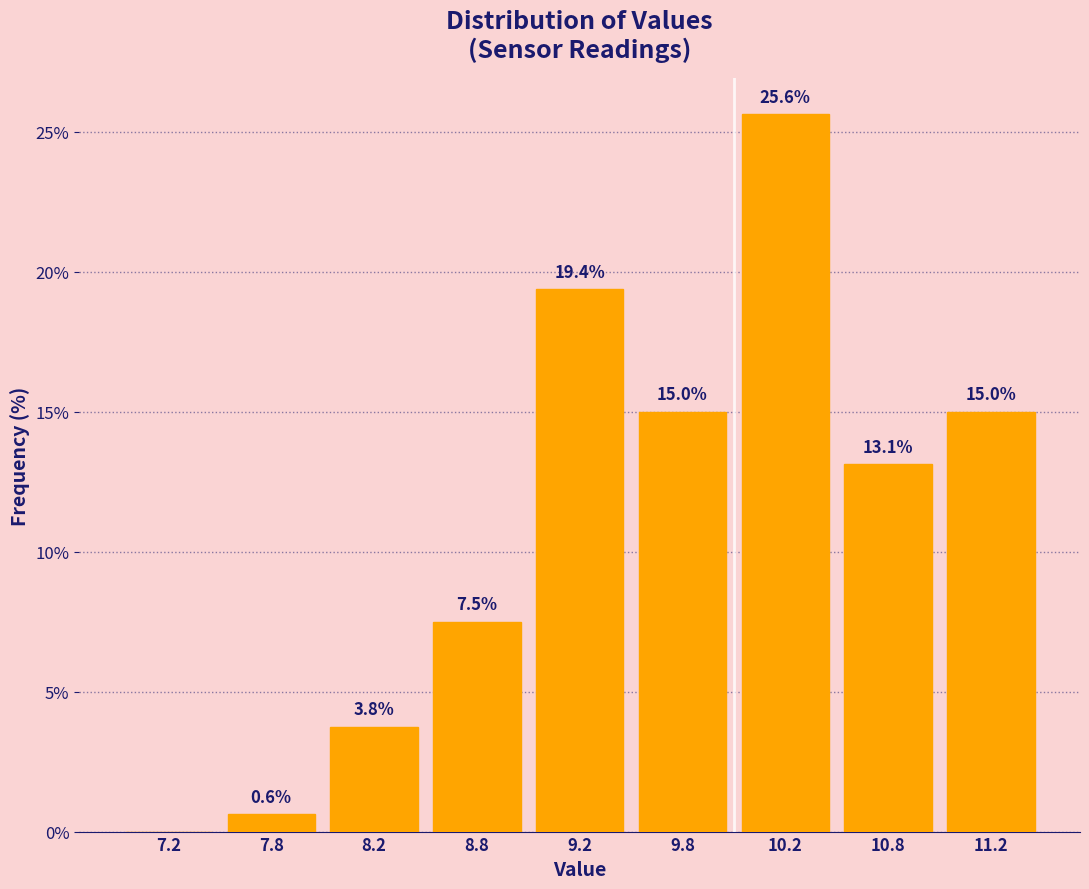

Reading left to right, list all the values displayed in this chart.

7.2=0.0	7.8=0.6	8.2=3.8	8.8=7.5	9.2=19.4	9.8=15.0	10.2=25.6	10.8=13.1	11.2=15.0